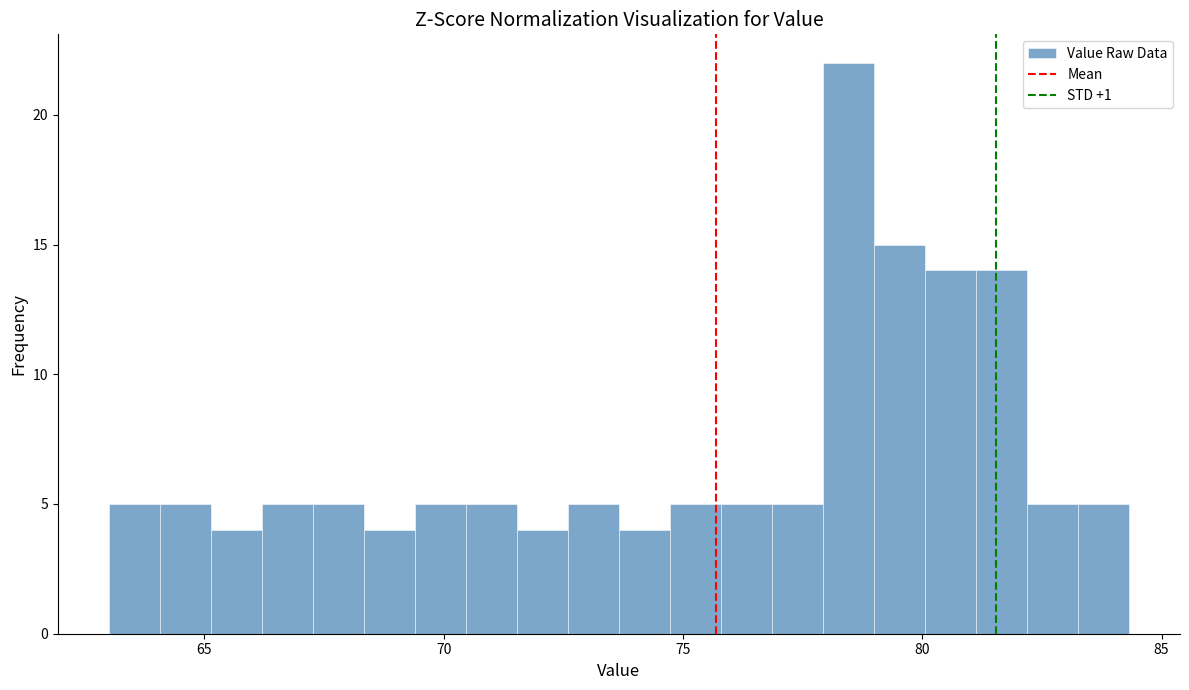

Read against the x-axis, roughly where is the centre of the tallest bar?

78.5